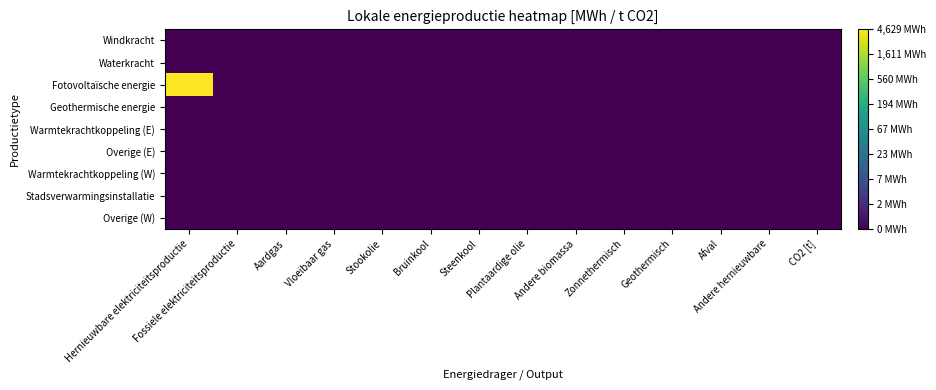

At which category is the sum across all series the highest?

Hernieuwbare elektriciteitsproductie